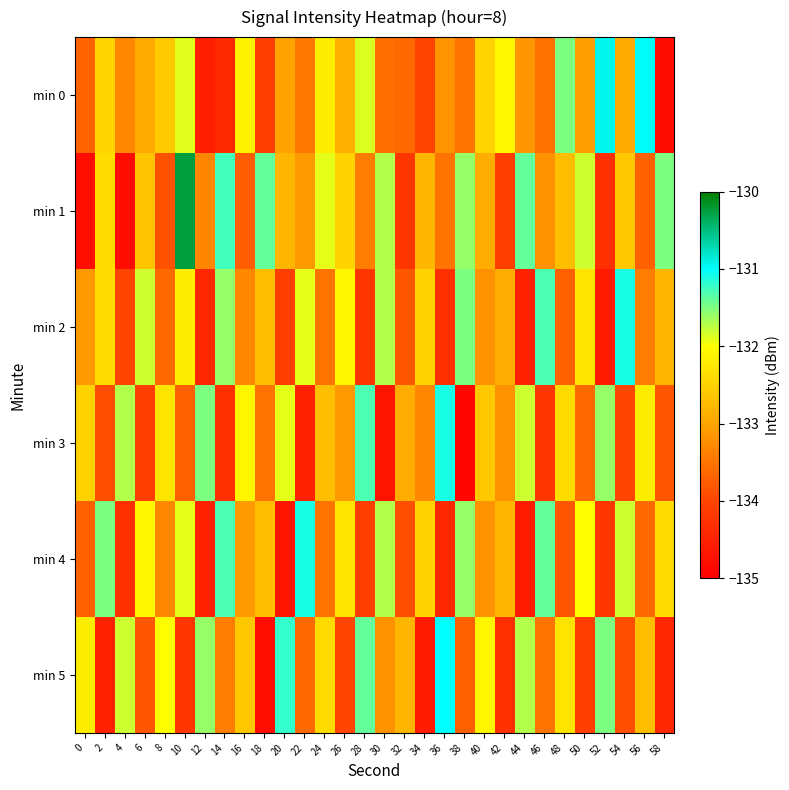

Which series has the widest spread of values?

min 1